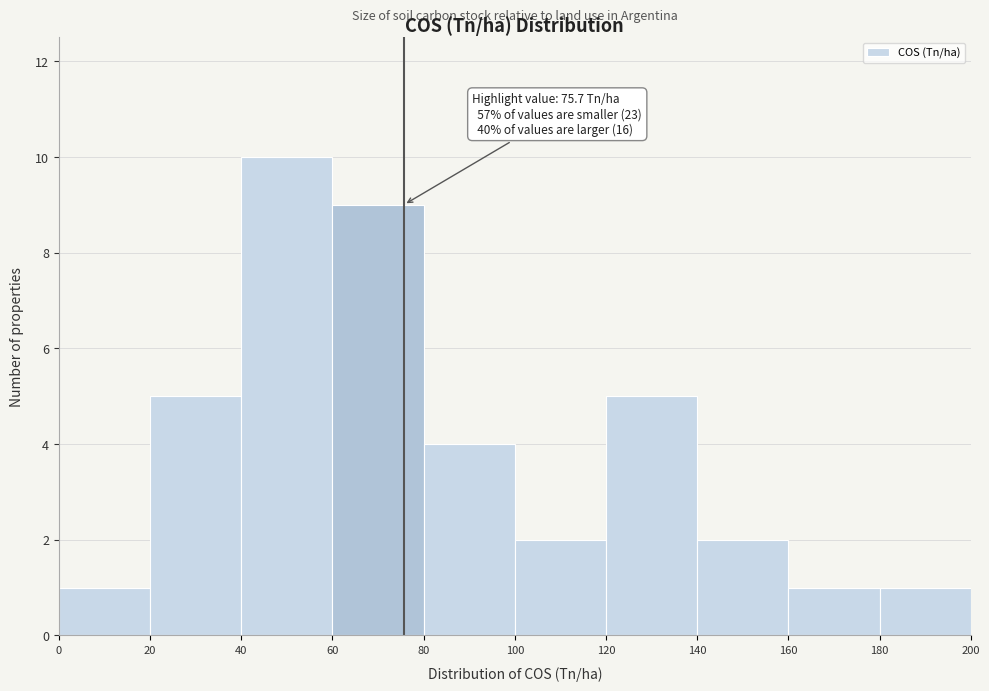

Over which range of the x-axis is the bar tallest?

40 to 60